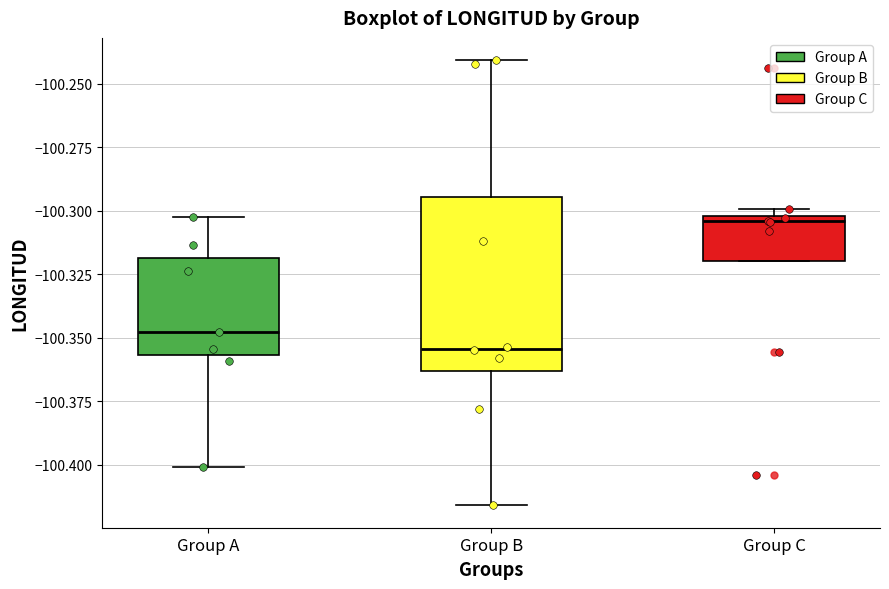

Reading left to right, transcribe this box plot: for each box, give where its median line is, the range the box spans, and where its two whiskers end, as read against the y-axis. The values are not printed on the chart, so give them approximately, as read against the axis.

Group A: median -100.350, box -100.355 to -100.320, whiskers -100.400 to -100.305
Group B: median -100.355, box -100.365 to -100.295, whiskers -100.415 to -100.240
Group C: median -100.305, box -100.320 to -100.300, whiskers -100.320 to -100.300 (just above the box's upper edge)